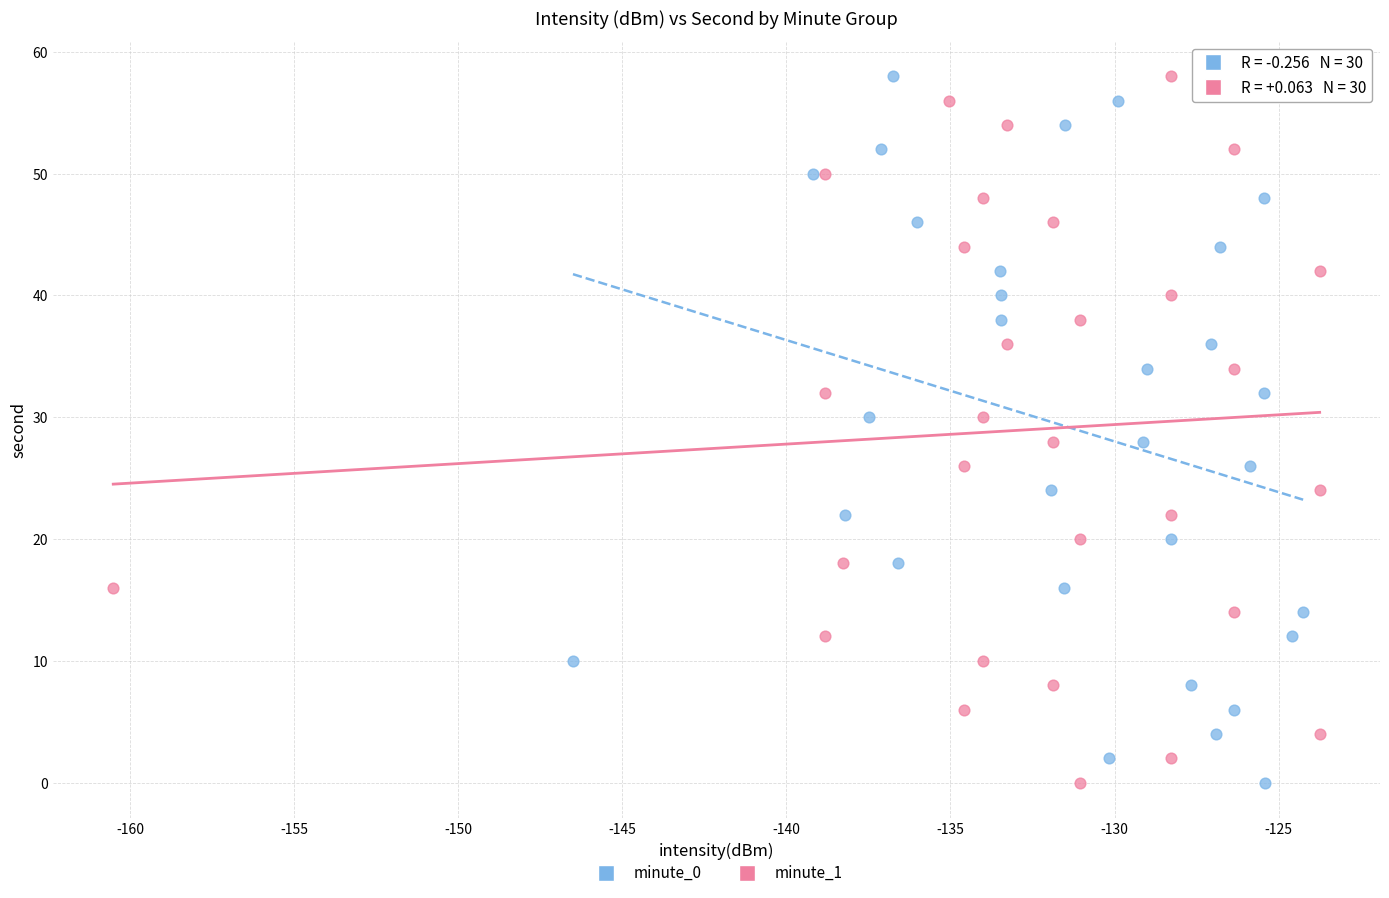

What are all the series names shown in the legend?

minute_0, minute_1